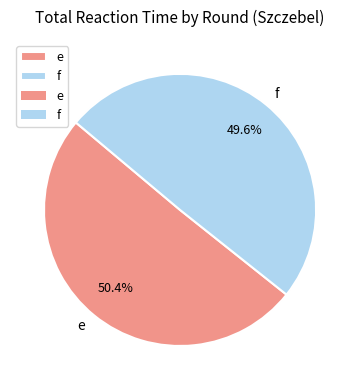

What is the ratio of the value at e to the value at f?

1.0